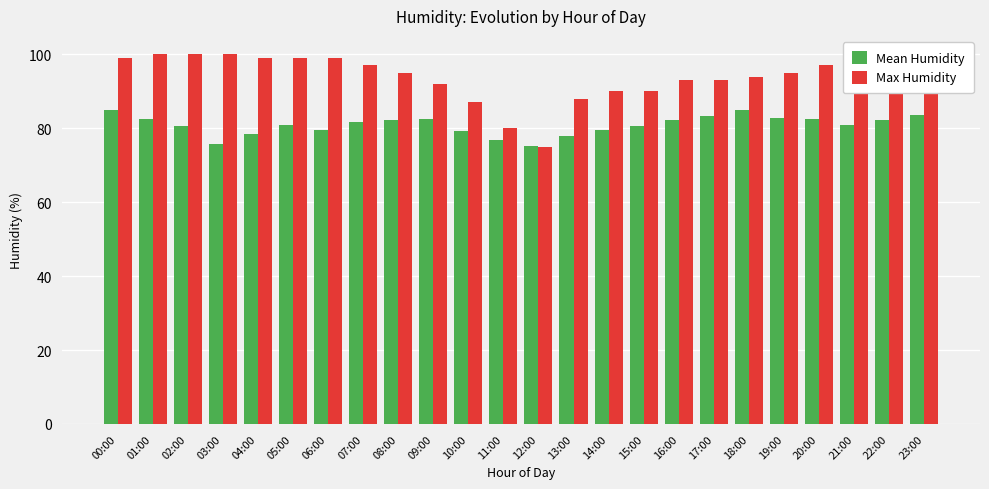

Which series has the largest total across all categories?

Max Humidity